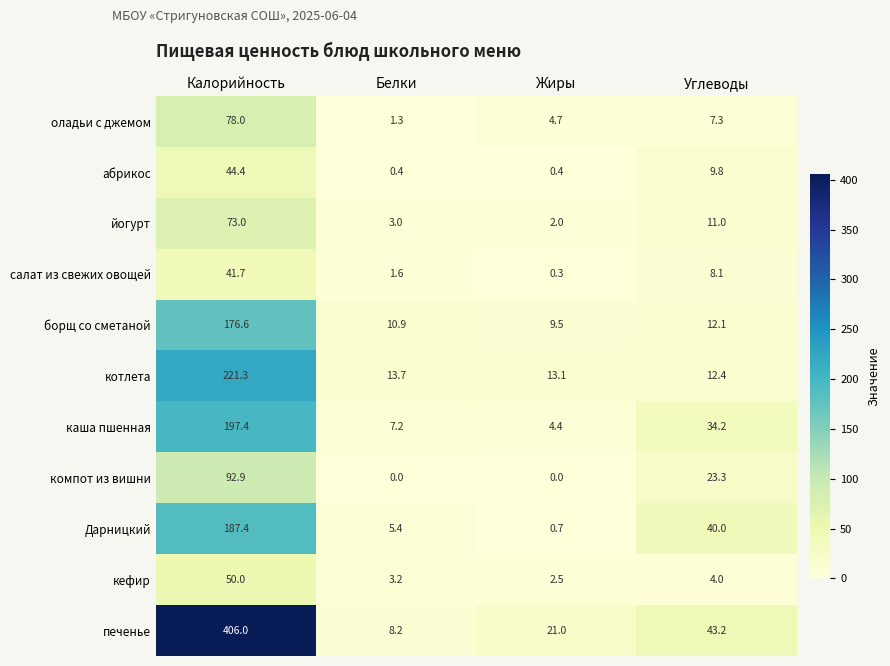

What is the minimum value for салат из свежих овощей?

0.3